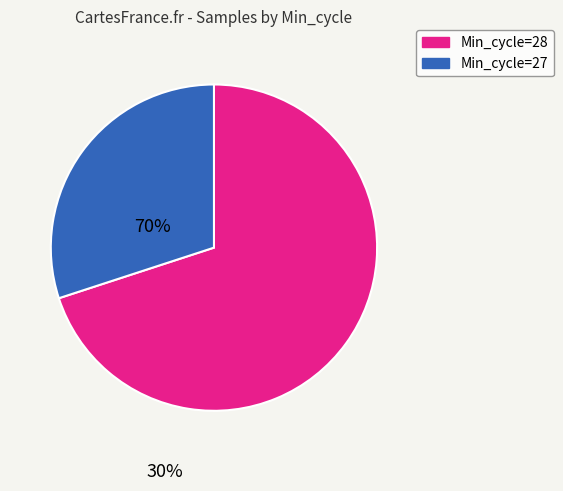

Is there a majority slice in this chart?

Yes